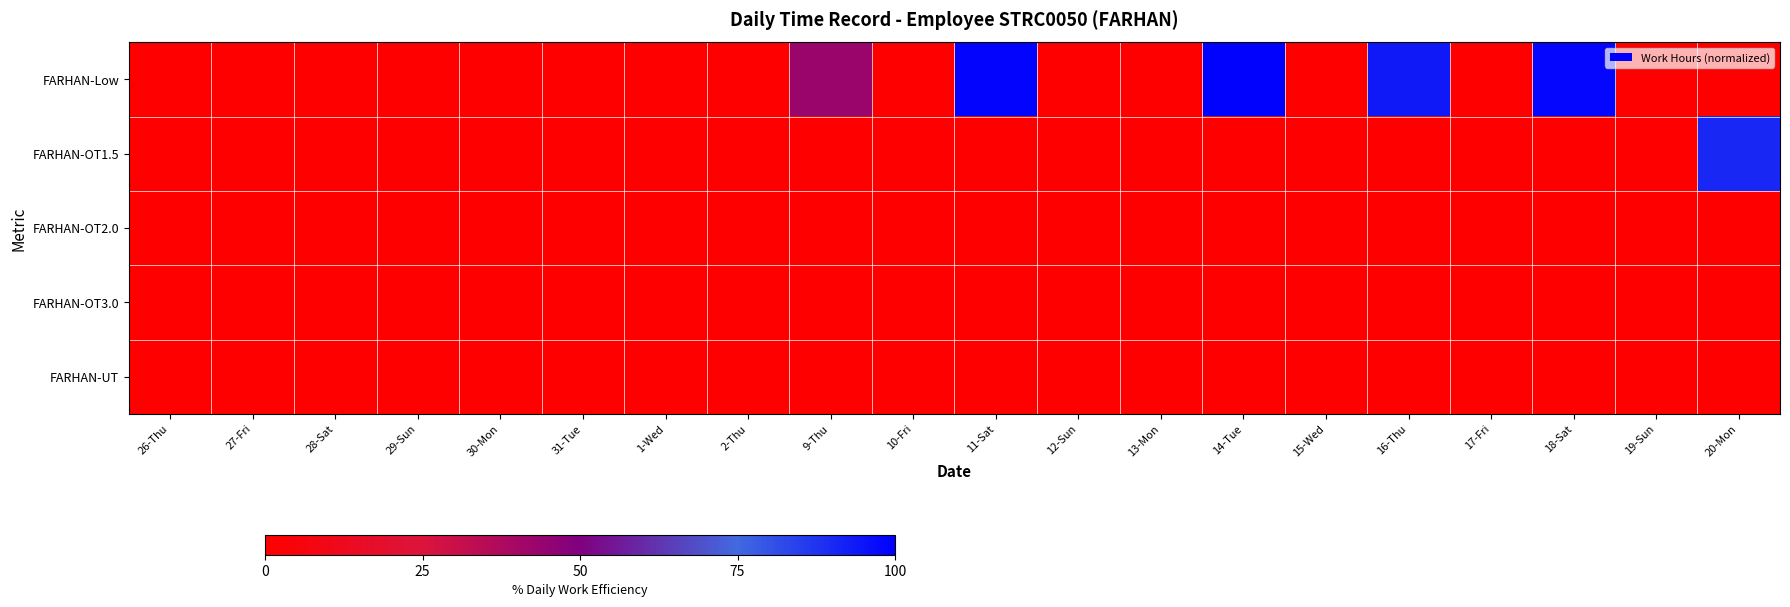

At how many categories does at least one series exceed 16?

6